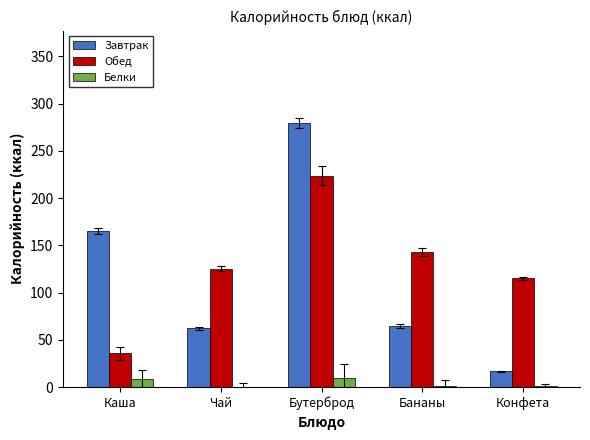

At which label is Завтрак closest to 148?

Каша